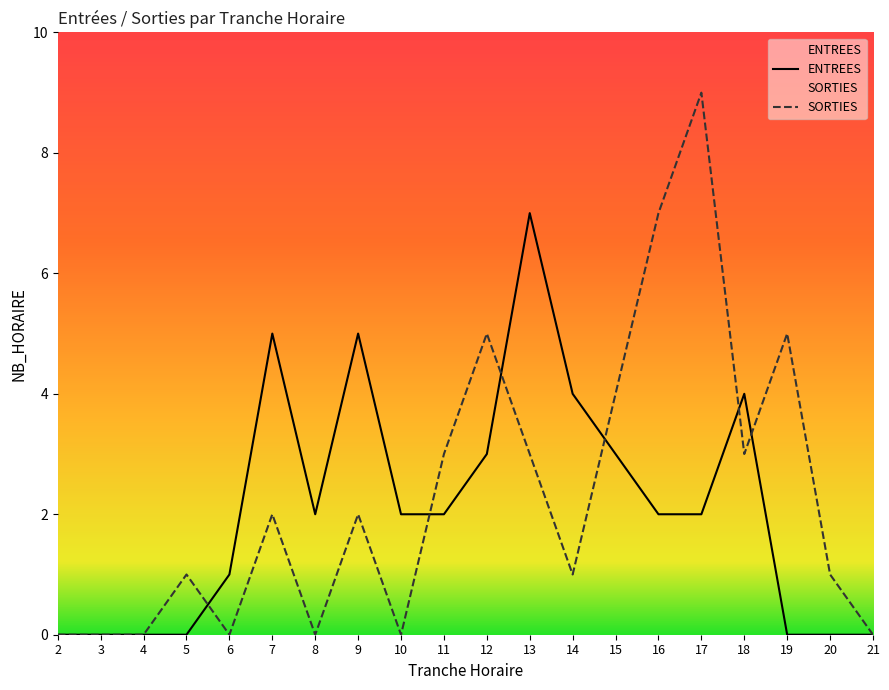

The value of ENTREES at 16 is 2. True or false?

True